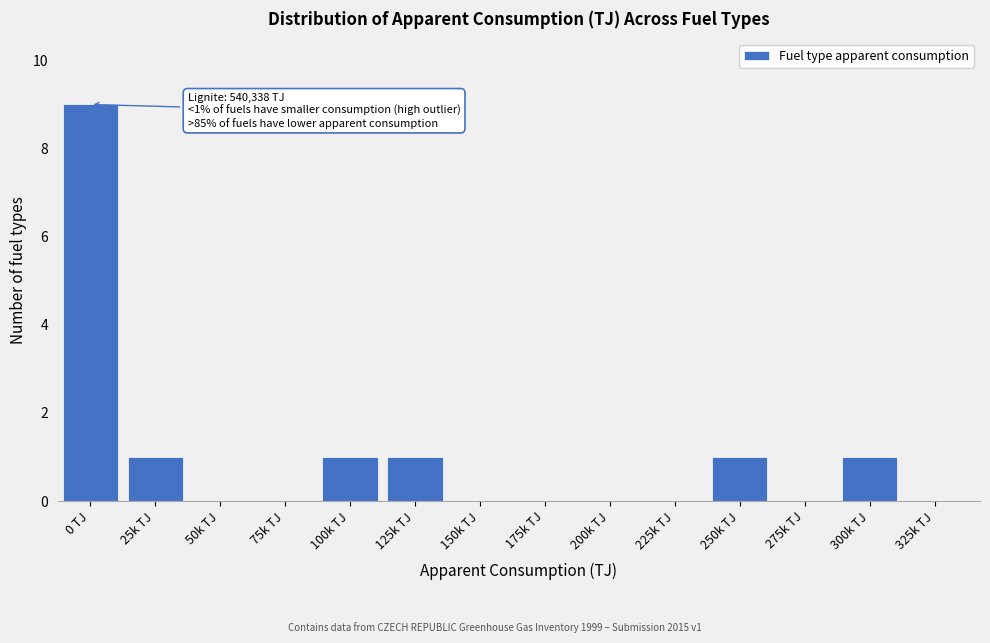

Reading left to right, extract all data points from this chart.

0 TJ=9	25k TJ=1	50k TJ=0	75k TJ=0	100k TJ=1	125k TJ=1	150k TJ=0	175k TJ=0	200k TJ=0	225k TJ=0	250k TJ=1	275k TJ=0	300k TJ=1	325k TJ=0